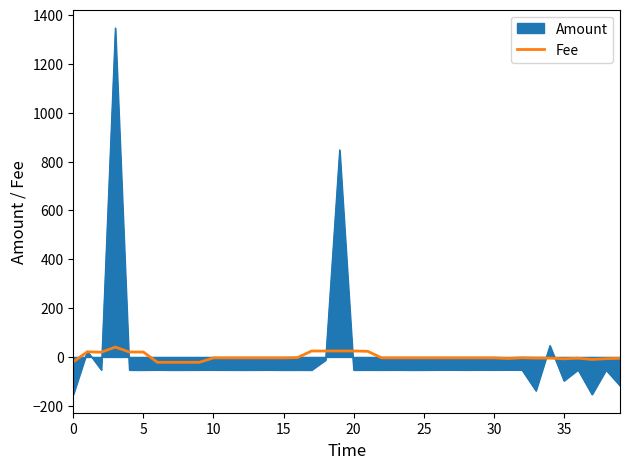

Which series has the largest range (max minus min)?

Amount